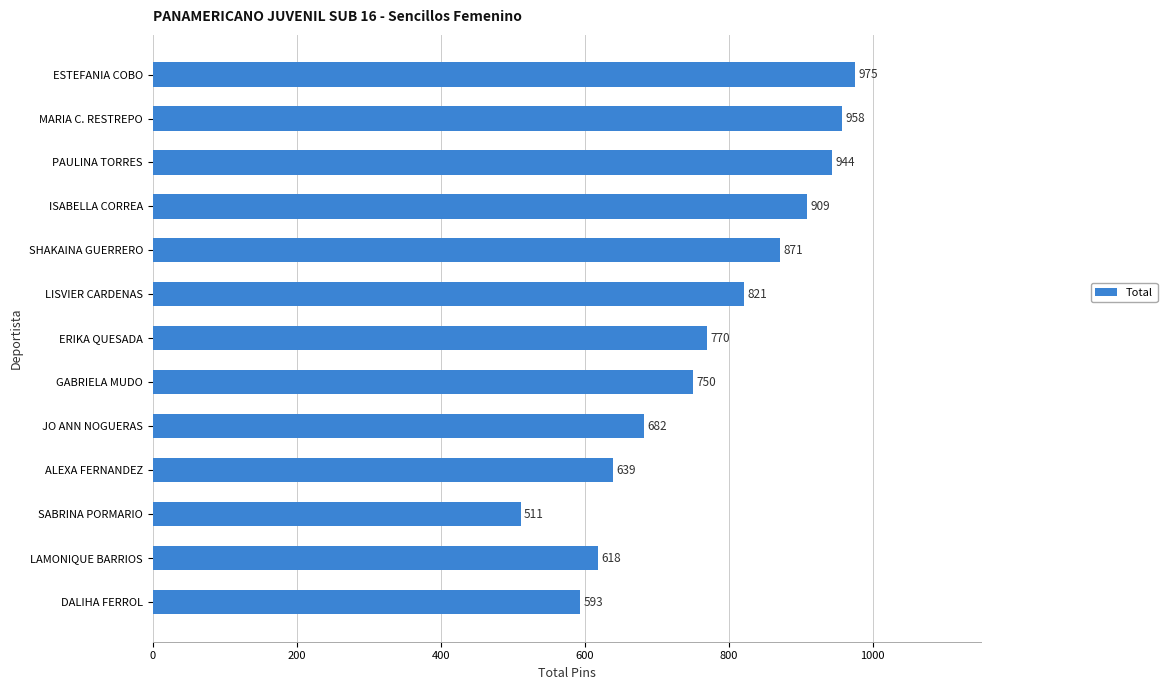

What is the smallest value displayed?

511